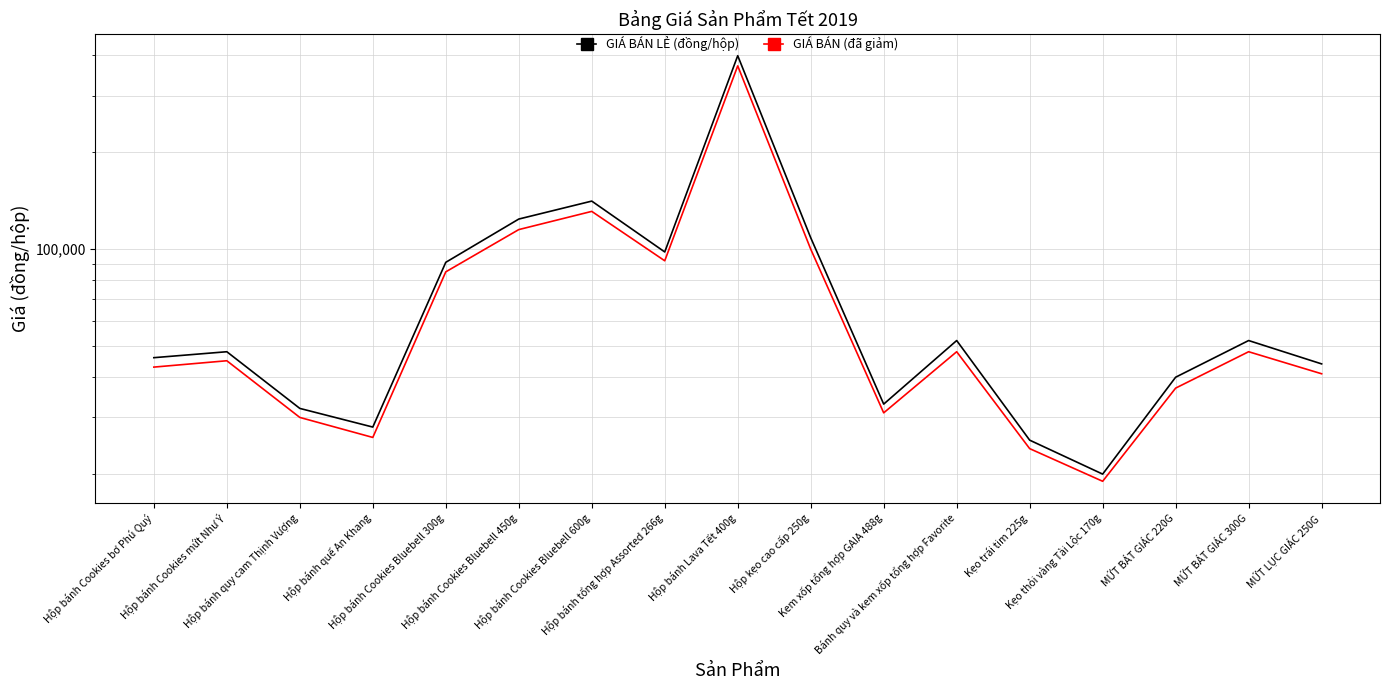

At how many categories does at least one series exceed 386999?

1